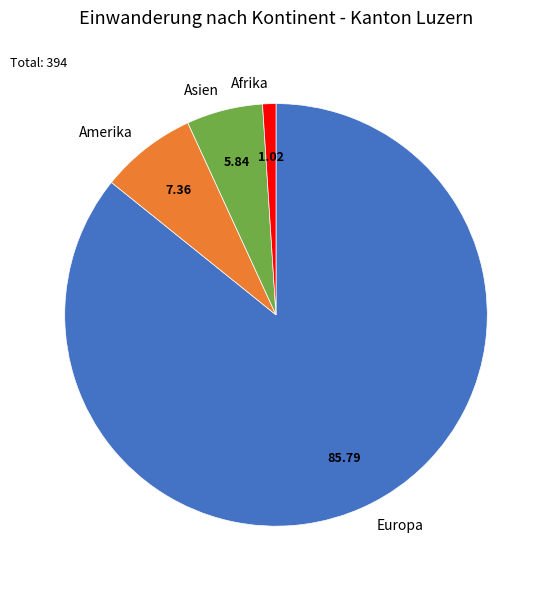

Which category has the biggest portion of the pie?

Europa